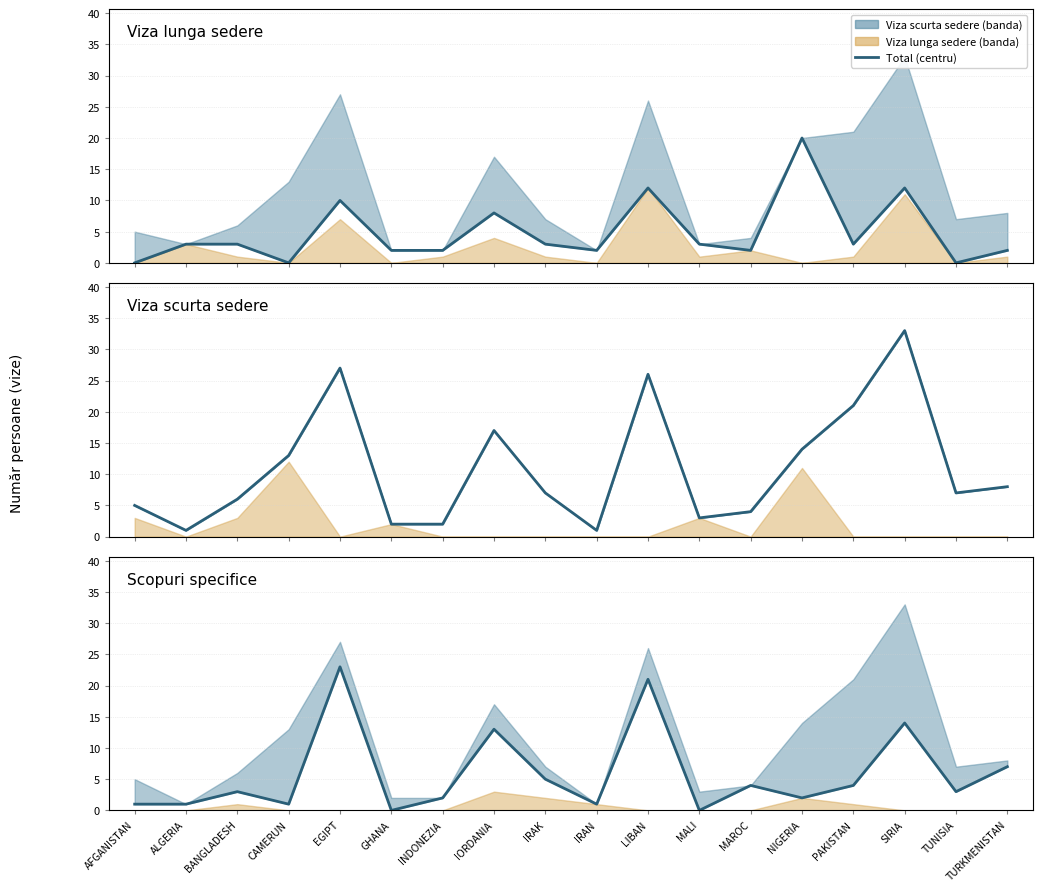

Reading right to left, transcribe all the data shown in this chart.

Total viza lunga sedere: TURKMENISTAN=2	TUNISIA=0	SIRIA=12	PAKISTAN=3	NIGERIA=20	MAROC=2	MALI=3	LIBAN=12	IRAN=2	IRAK=3	IORDANIA=8	INDONEZIA=2	GHANA=2	EGIPT=10	CAMERUN=0	BANGLADESH=3	ALGERIA=3	AFGANISTAN=0
Total viza scurta sedere: TURKMENISTAN=8	TUNISIA=7	SIRIA=33	PAKISTAN=21	NIGERIA=14	MAROC=4	MALI=3	LIBAN=26	IRAN=1	IRAK=7	IORDANIA=17	INDONEZIA=2	GHANA=2	EGIPT=27	CAMERUN=13	BANGLADESH=6	ALGERIA=1	AFGANISTAN=5
Vizita privata (scurta sedere): TURKMENISTAN=7	TUNISIA=3	SIRIA=14	PAKISTAN=4	NIGERIA=2	MAROC=4	MALI=0	LIBAN=21	IRAN=1	IRAK=5	IORDANIA=13	INDONEZIA=2	GHANA=0	EGIPT=23	CAMERUN=1	BANGLADESH=3	ALGERIA=1	AFGANISTAN=1